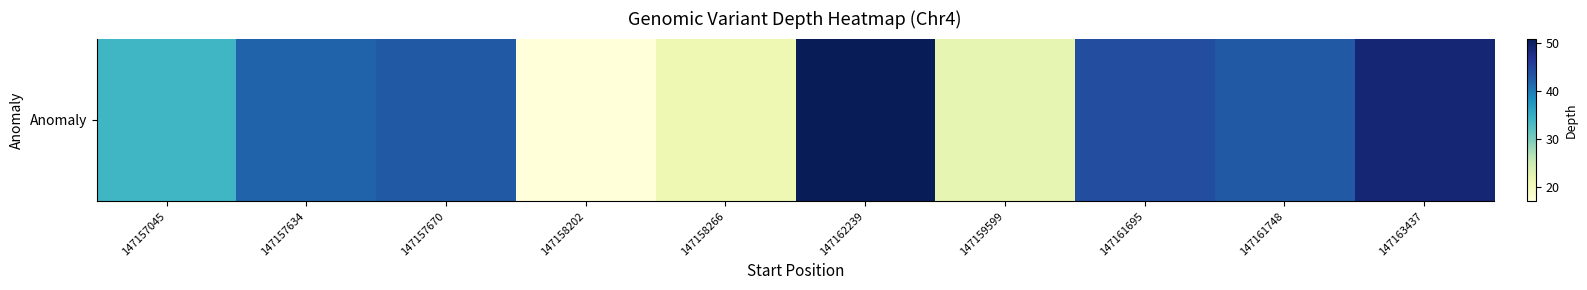

Rank the categories by value from highest to lowest.

147162239, 147163437, 147161695, 147157670, 147161748, 147157634, 147157045, 147159599, 147158266, 147158202